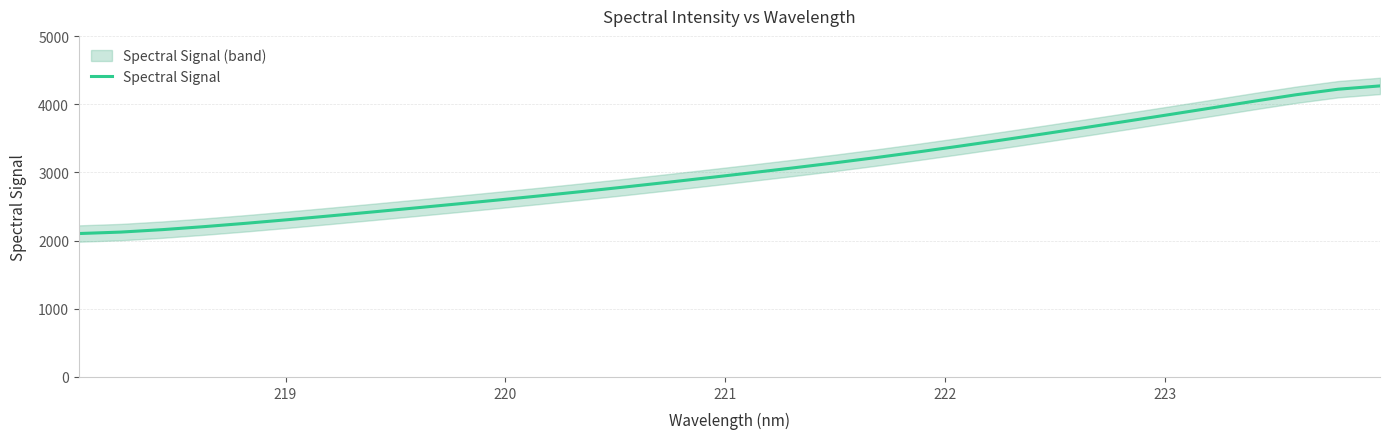

What is the maximum value shown in the chart?

4269.4